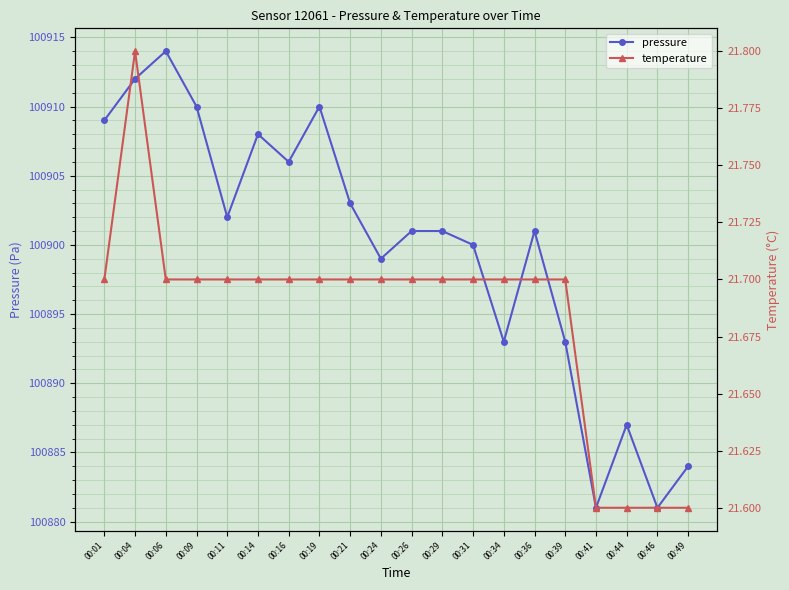

How many interior local peaks does the temperature series have?

1